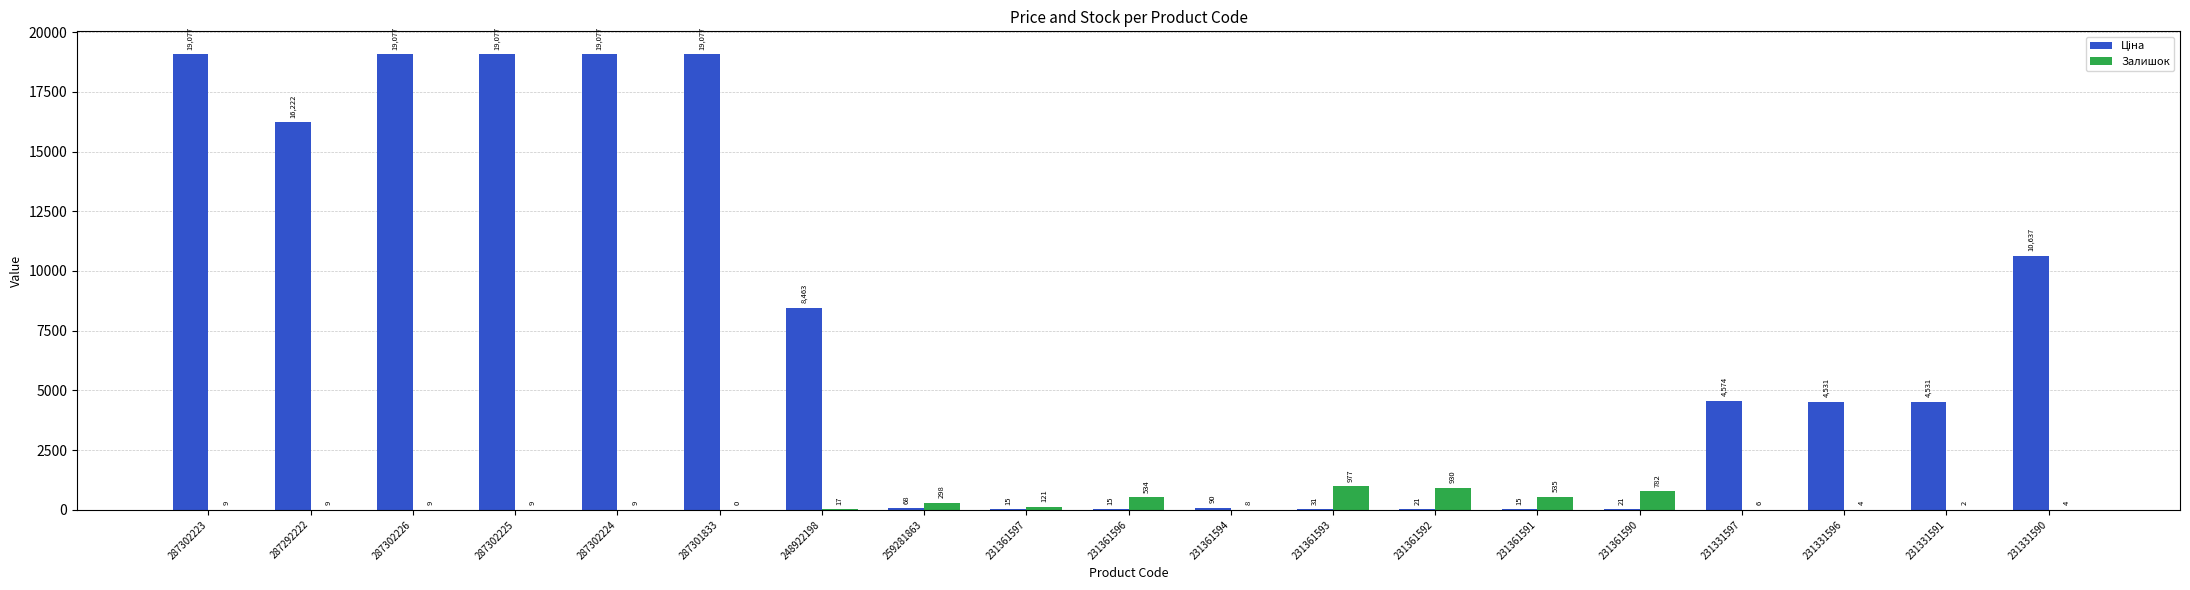

Read the Залишок value at 231361591.

535.0